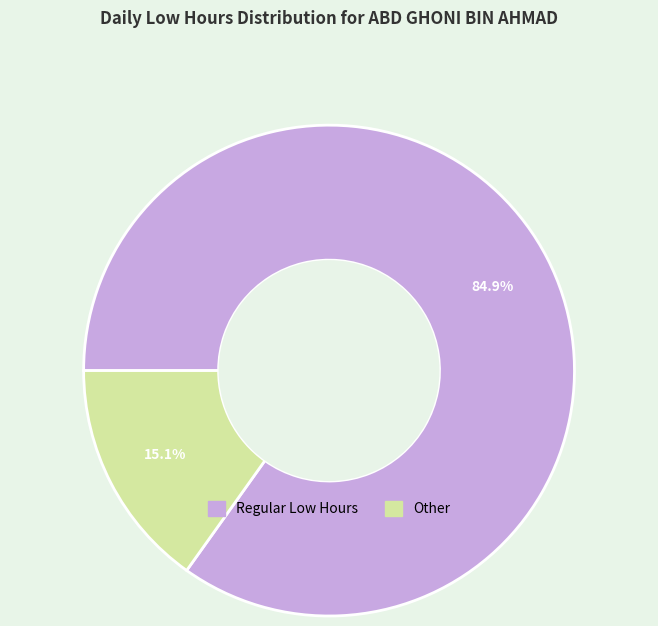

Is there a majority slice in this chart?

Yes